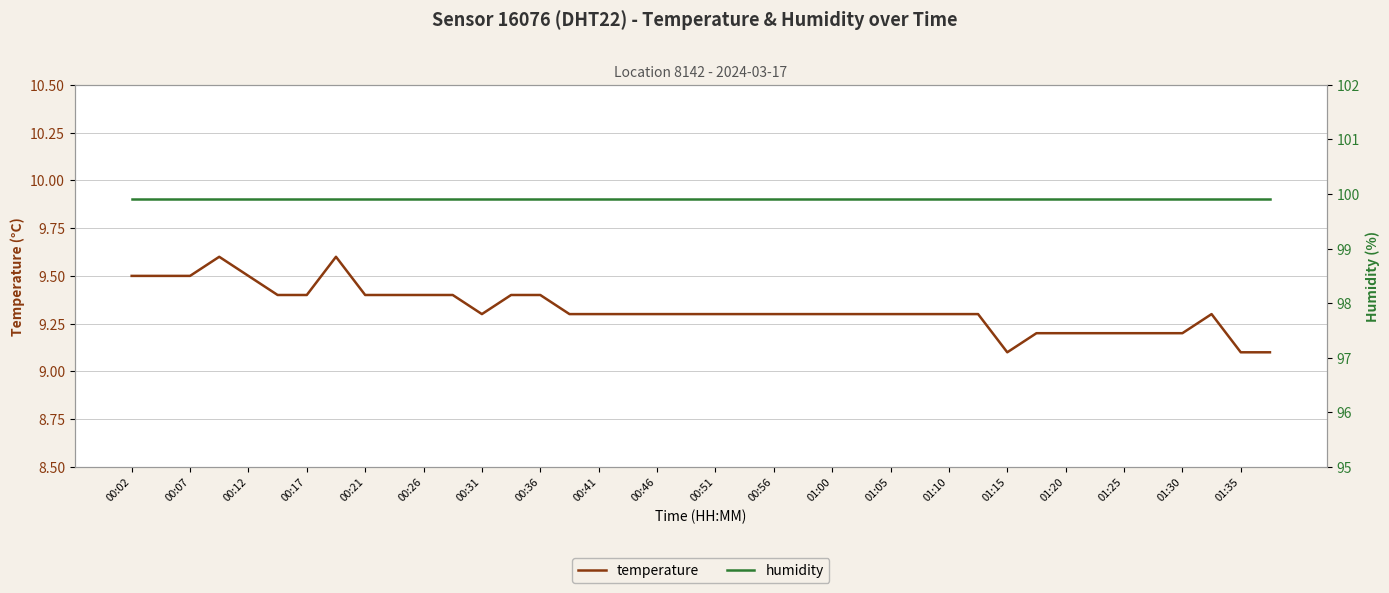

True or false: humidity and temperature cross at least once.

False